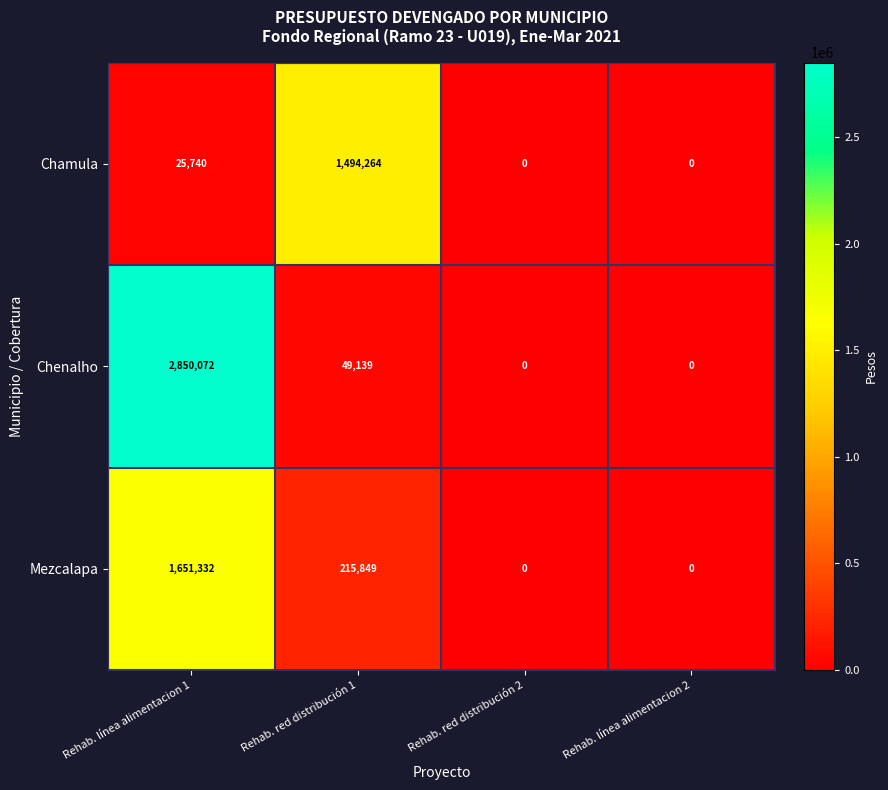

Which series has the widest spread of values?

Chenalho